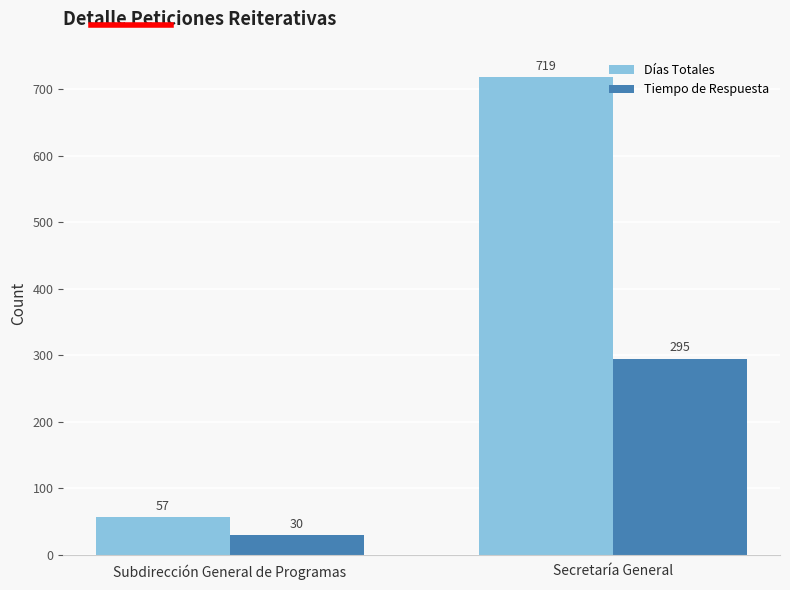

What is the highest value of the Tiempo de Respuesta series?

295